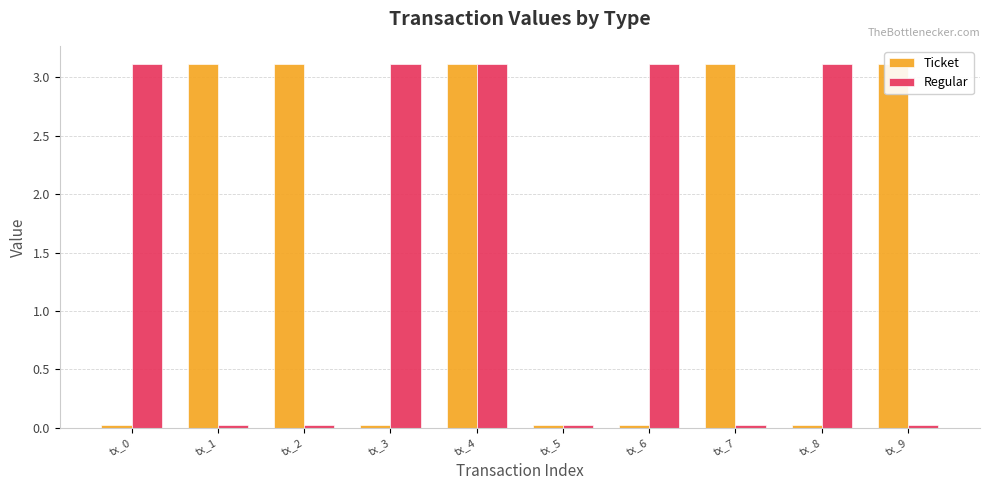

How many values in the Ticket series are below 3?

5